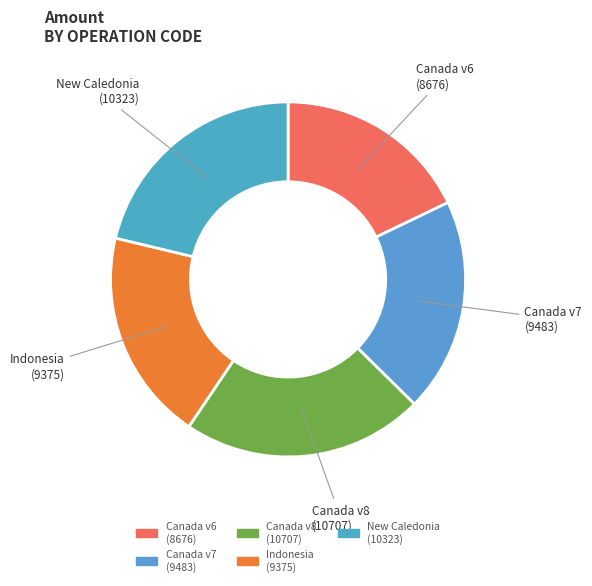

Do New Caledonia (10323) and Indonesia (9375) together represent more than half of the pie?

No